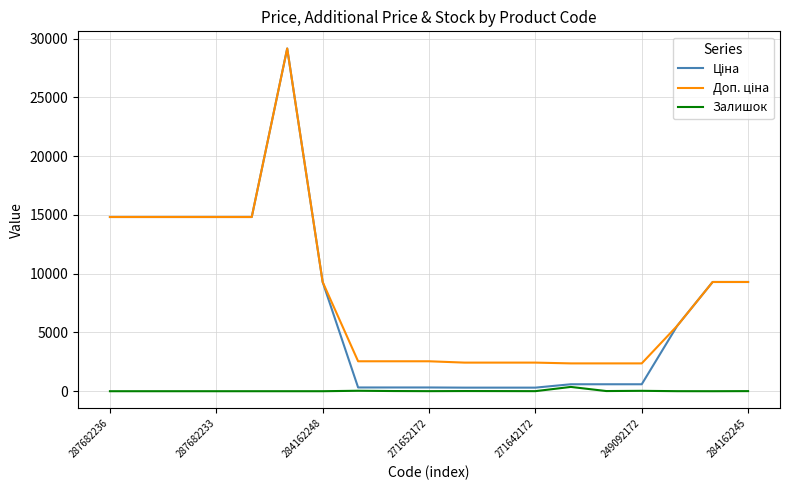

What is the greatest value displayed?

29152.3